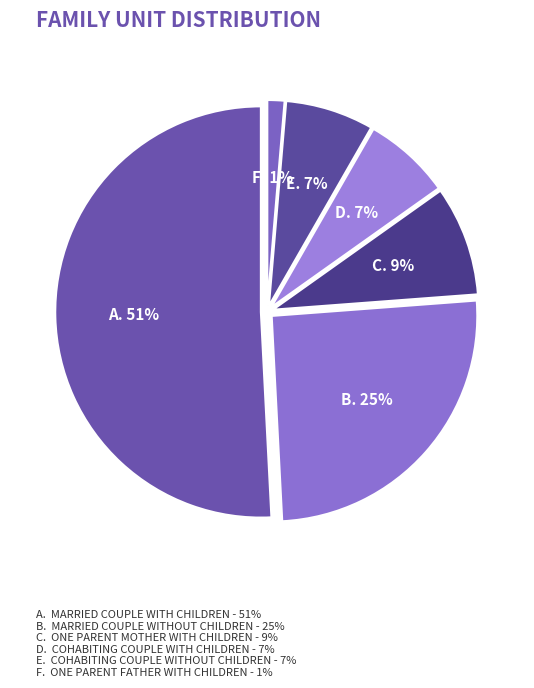

Which has a higher value, Married couple without children or Married couple with children?

Married couple with children